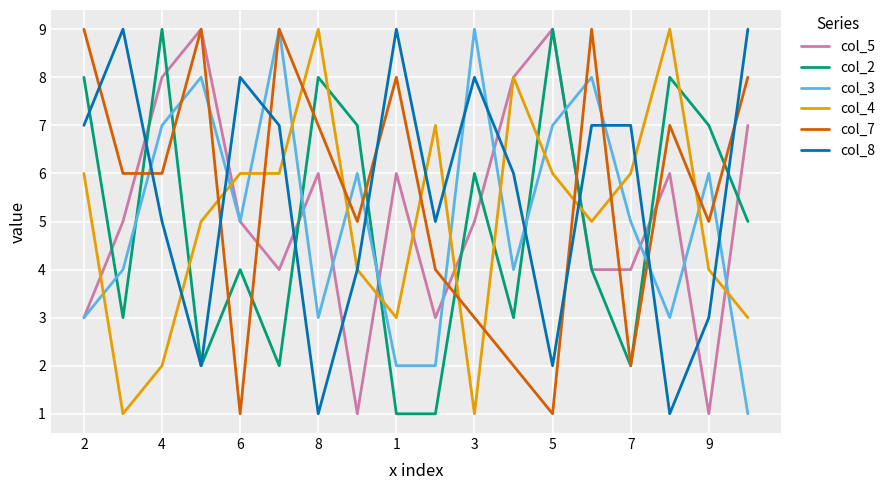

True or false: col_2 and col_7 cross at least once.

True